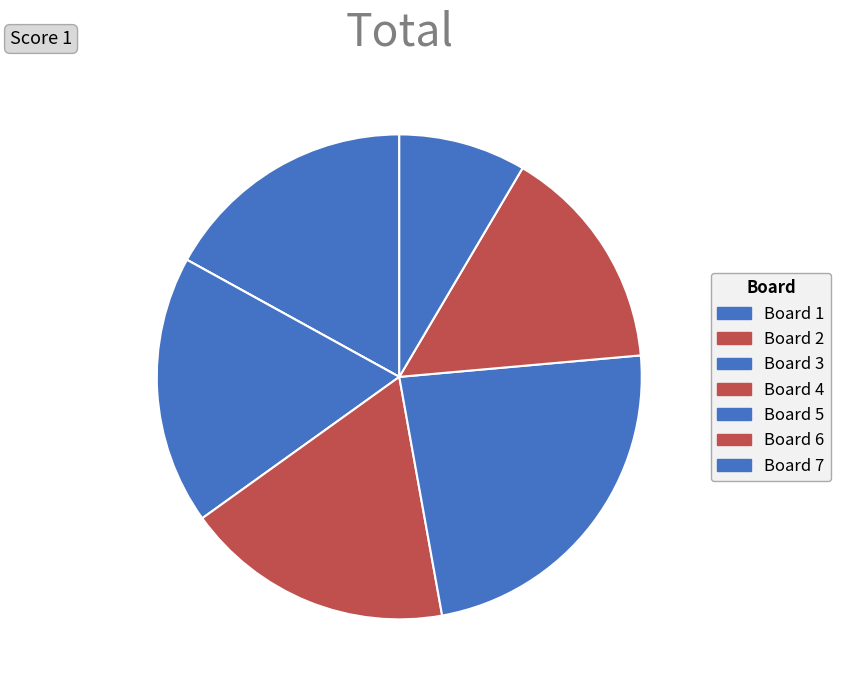

Which slice is the largest?

Board 5